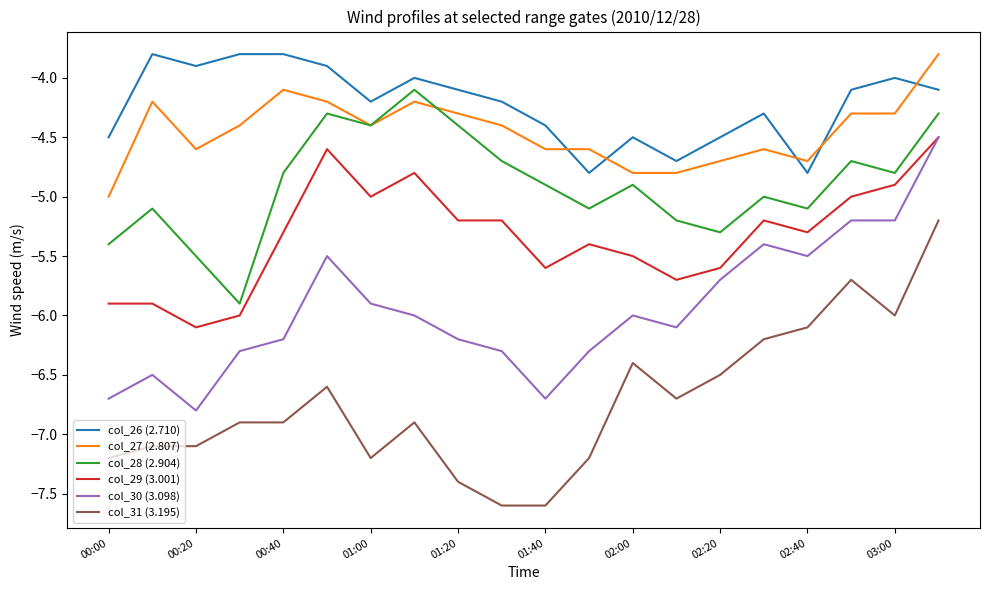

Reading left to right, transcribe all the data shown in this chart.

col_26 (2.710): -4.5	-3.8	-3.9	-3.8	-3.8	-3.9	-4.2	-4.0	-4.1	-4.2	-4.4	-4.8	-4.5	-4.7	-4.5	-4.3	-4.8	-4.1	-4.0	-4.1
col_27 (2.807): -5.0	-4.2	-4.6	-4.4	-4.1	-4.2	-4.4	-4.2	-4.3	-4.4	-4.6	-4.6	-4.8	-4.8	-4.7	-4.6	-4.7	-4.3	-4.3	-3.8
col_28 (2.904): -5.4	-5.1	-5.5	-5.9	-4.8	-4.3	-4.4	-4.1	-4.4	-4.7	-4.9	-5.1	-4.9	-5.2	-5.3	-5.0	-5.1	-4.7	-4.8	-4.3
col_29 (3.001): -5.9	-5.9	-6.1	-6.0	-5.3	-4.6	-5.0	-4.8	-5.2	-5.2	-5.6	-5.4	-5.5	-5.7	-5.6	-5.2	-5.3	-5.0	-4.9	-4.5
col_30 (3.098): -6.7	-6.5	-6.8	-6.3	-6.2	-5.5	-5.9	-6.0	-6.2	-6.3	-6.7	-6.3	-6.0	-6.1	-5.7	-5.4	-5.5	-5.2	-5.2	-4.5
col_31 (3.195): -7.2	-7.1	-7.1	-6.9	-6.9	-6.6	-7.2	-6.9	-7.4	-7.6	-7.6	-7.2	-6.4	-6.7	-6.5	-6.2	-6.1	-5.7	-6.0	-5.2